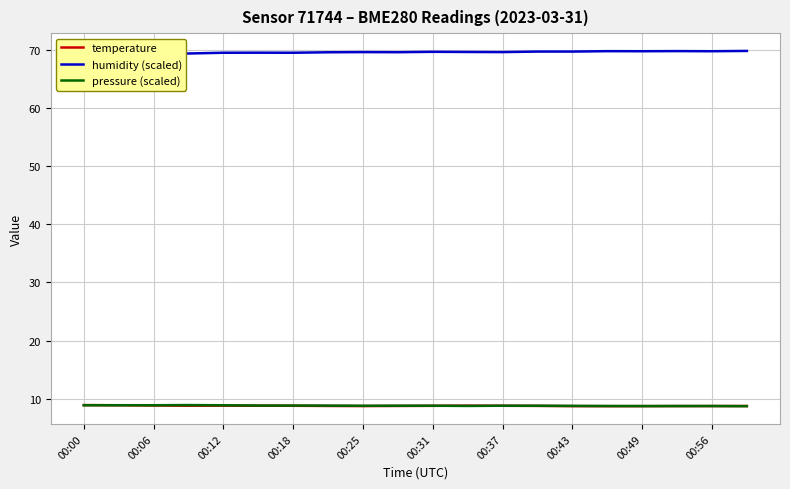

True or false: pressure (scaled) has a value of 8.8 at 00:43.

True